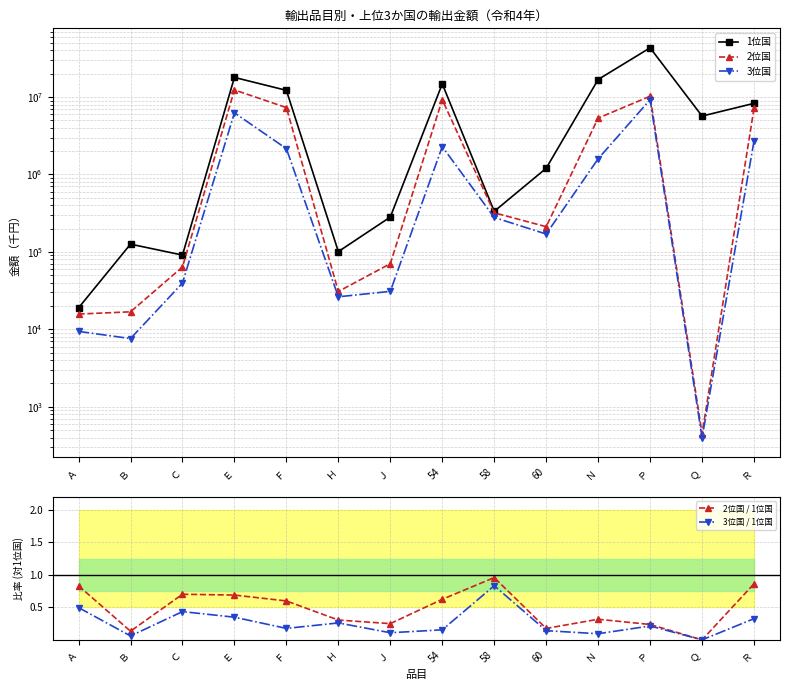

At which category does 2位国 / 1位国 reach its first local valley?

Ｂ